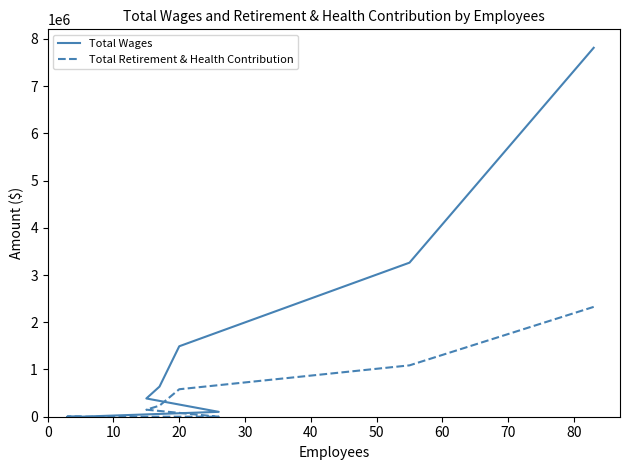

At how many categories does at least one series exceed 2860417?

2